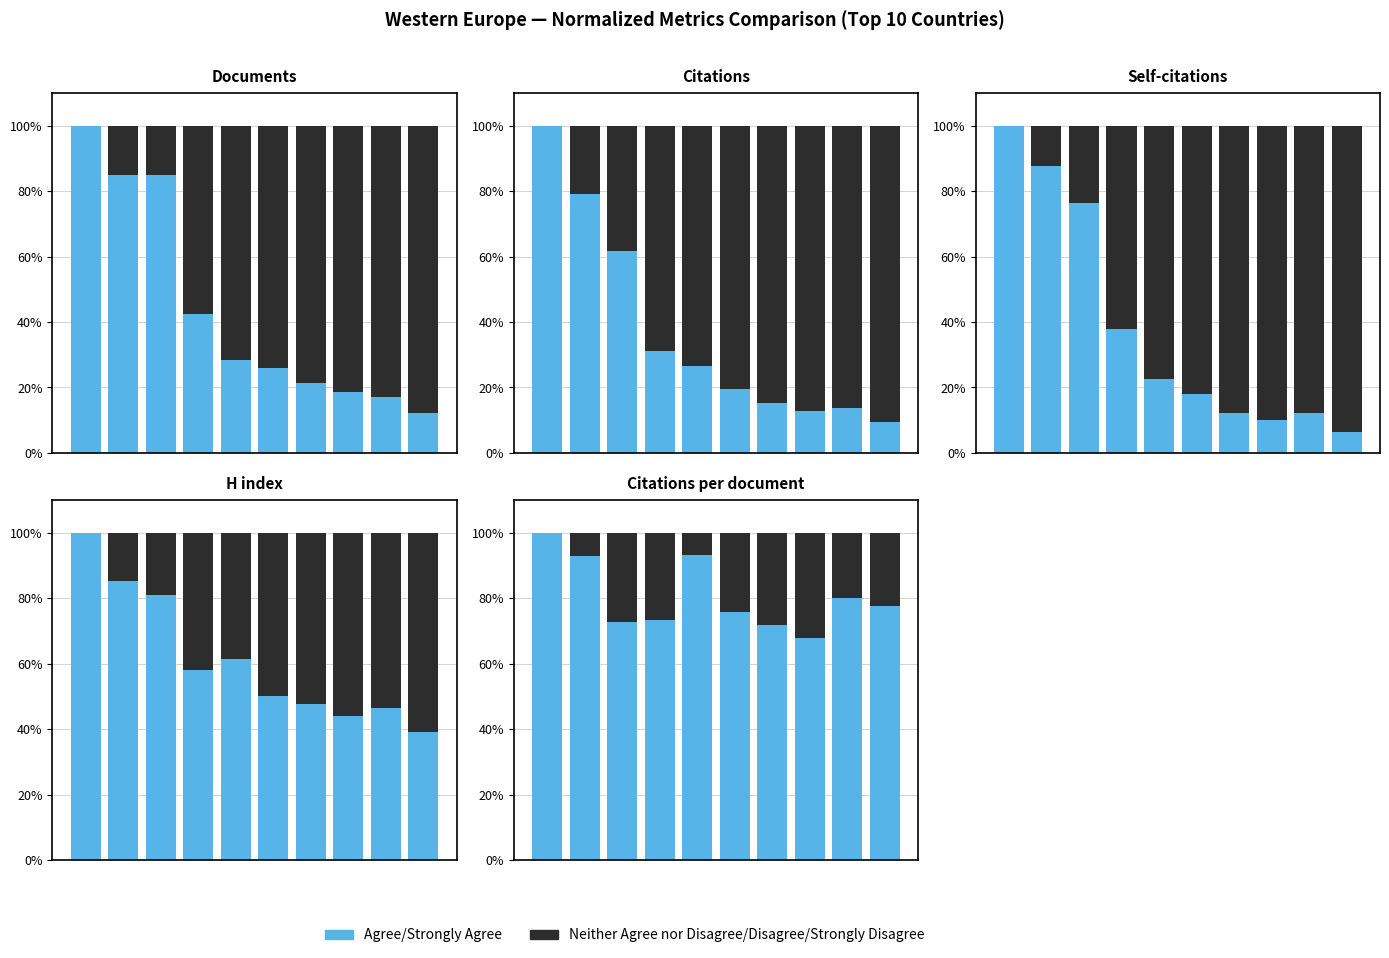

Is it true that Agree/Strongly Agree equals 67.9 at 7?

True